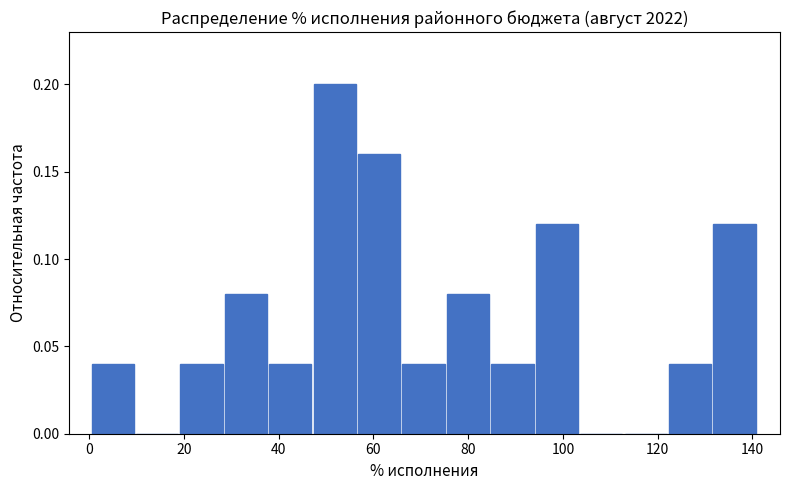

Reading left to right, transcribe this chart: for each bar, give the range it covers on the x-axis and its height. Neither the bar edges nor the heights are printed on the chart, so give them approximately, as read against the axes.

0 to 10: 0.04
10 to 20: 0
20 to 28: 0.04
28 to 38: 0.08
38 to 48: 0.04
48 to 56: 0.20
56 to 66: 0.16
66 to 76: 0.04
76 to 84: 0.08
84 to 94: 0.04
94 to 104: 0.12
104 to 114: 0
114 to 122: 0
122 to 132: 0.04
132 to 142: 0.12